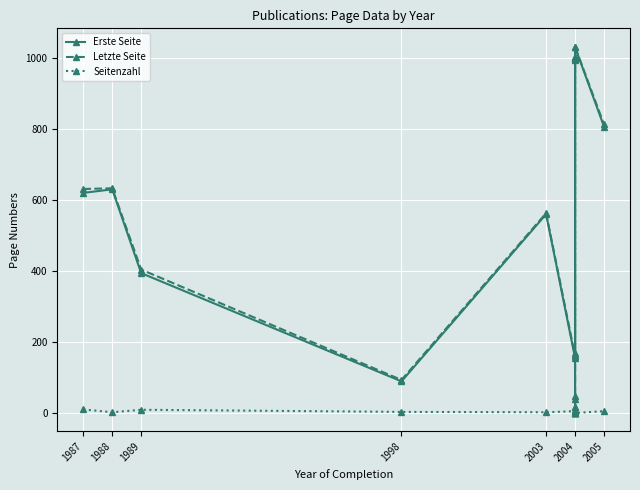

Does the chart display data point markers on the line(s)?

Yes